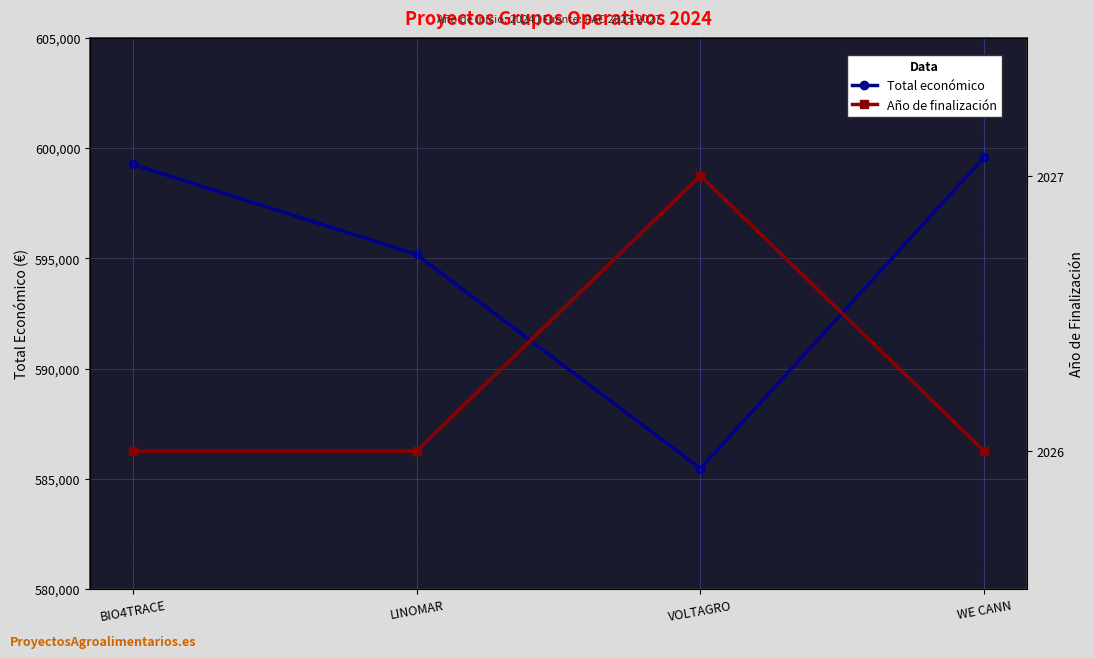

The value of Total económico at VOLTAGRO is 1042486. True or false?

False